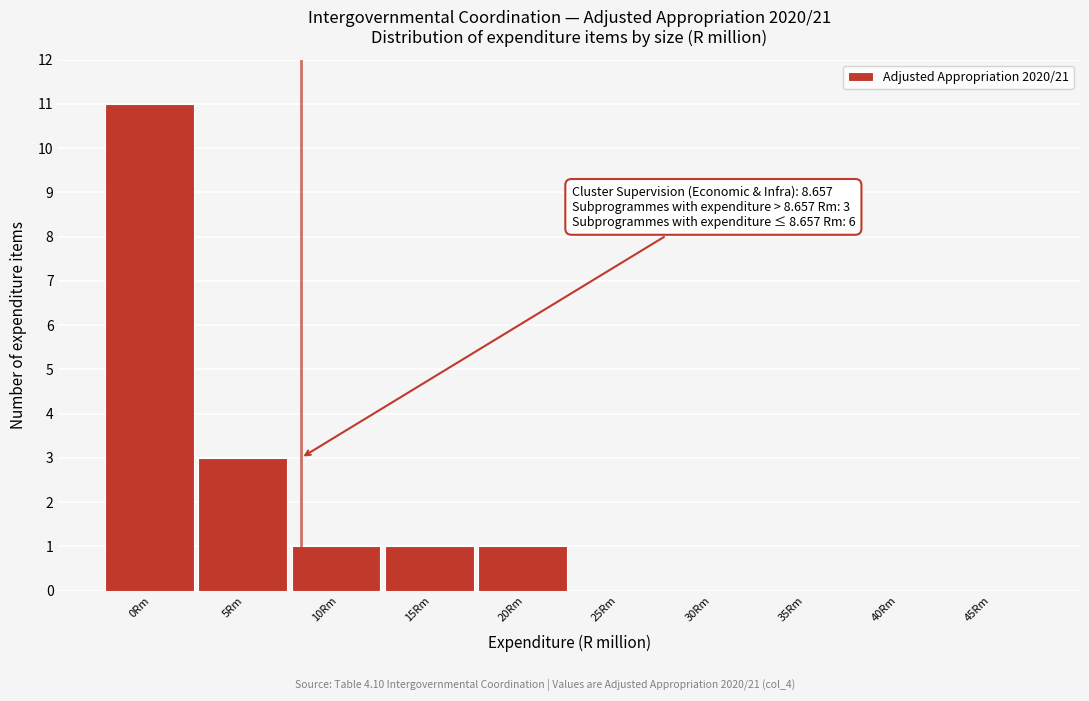

Reading left to right, extract all data points from this chart.

0Rm=11	5Rm=3	10Rm=1	15Rm=1	20Rm=1	25Rm=0	30Rm=0	35Rm=0	40Rm=0	45Rm=0